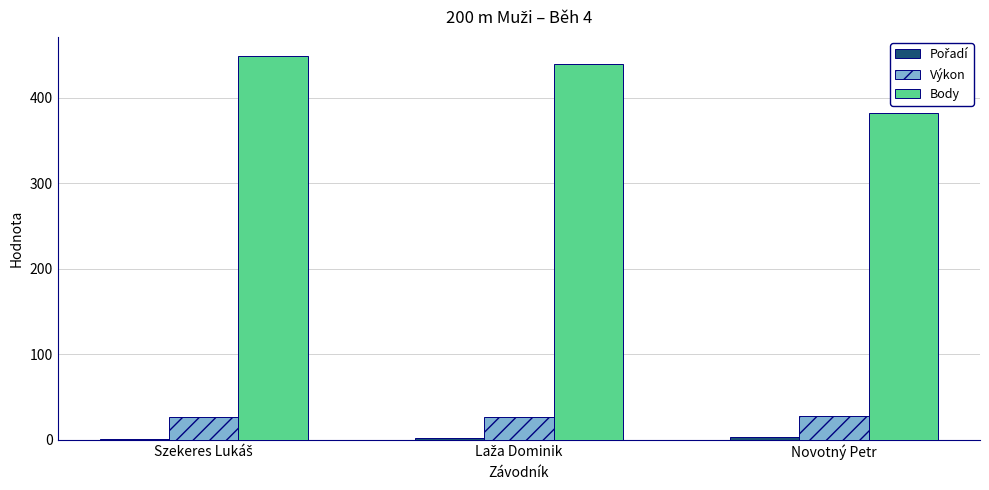

What is the maximum value shown in the chart?

449.0